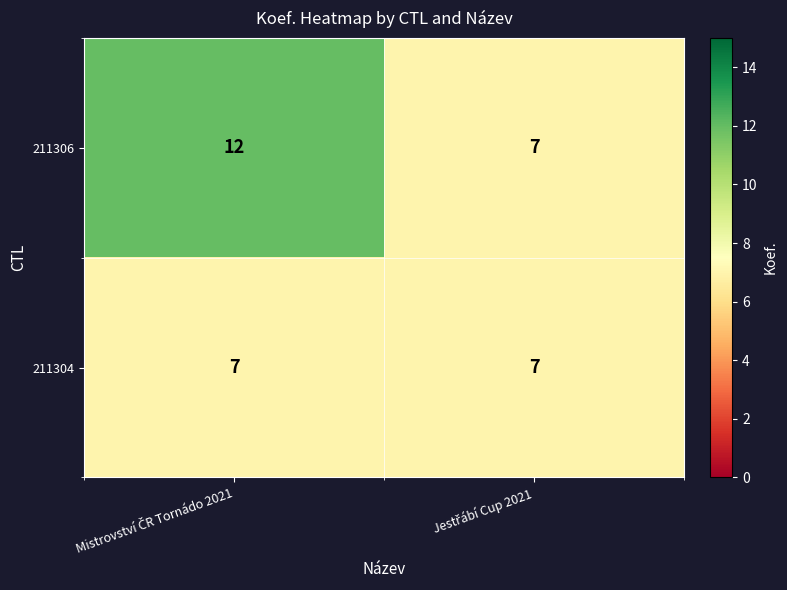

What is the minimum value for 211304?

7